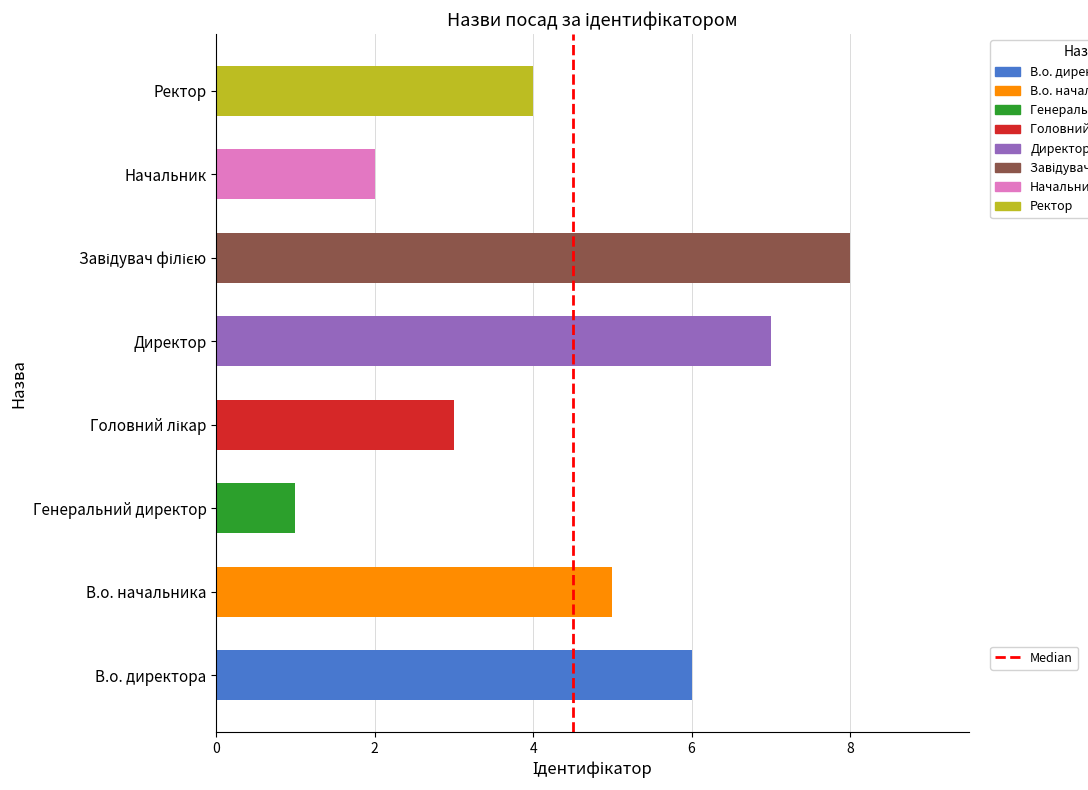

Count the number of categories in the chart.

8